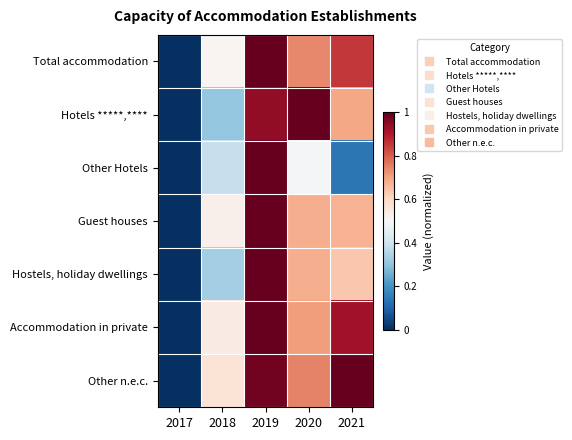

What is the total value across all series at 2021?

4.9